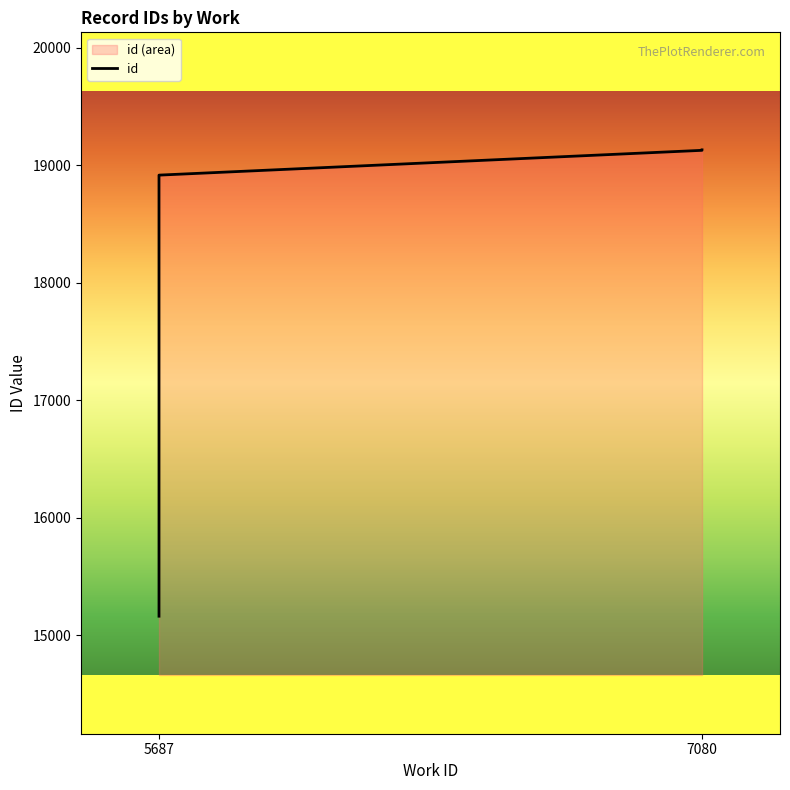

What is the average value?

17524